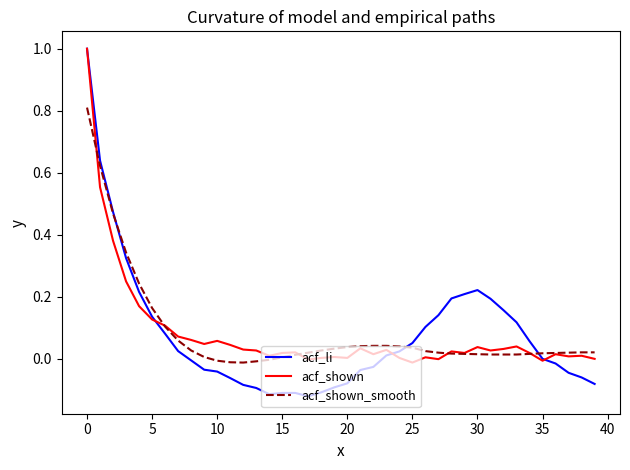

Does the chart have visible grid lines?

No